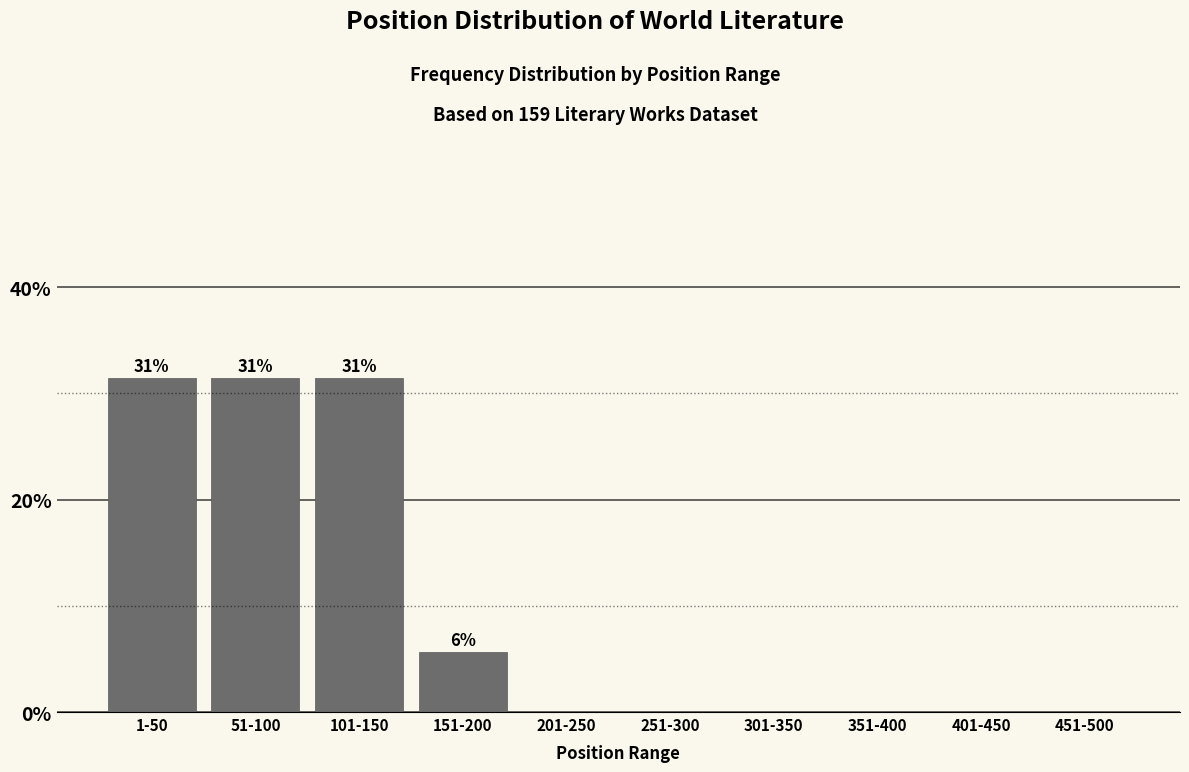

Reading left to right, transcribe all the data shown in this chart.

1-50=31.4	51-100=31.4	101-150=31.4	151-200=5.7	201-250=0.0	251-300=0.0	301-350=0.0	351-400=0.0	401-450=0.0	451-500=0.0